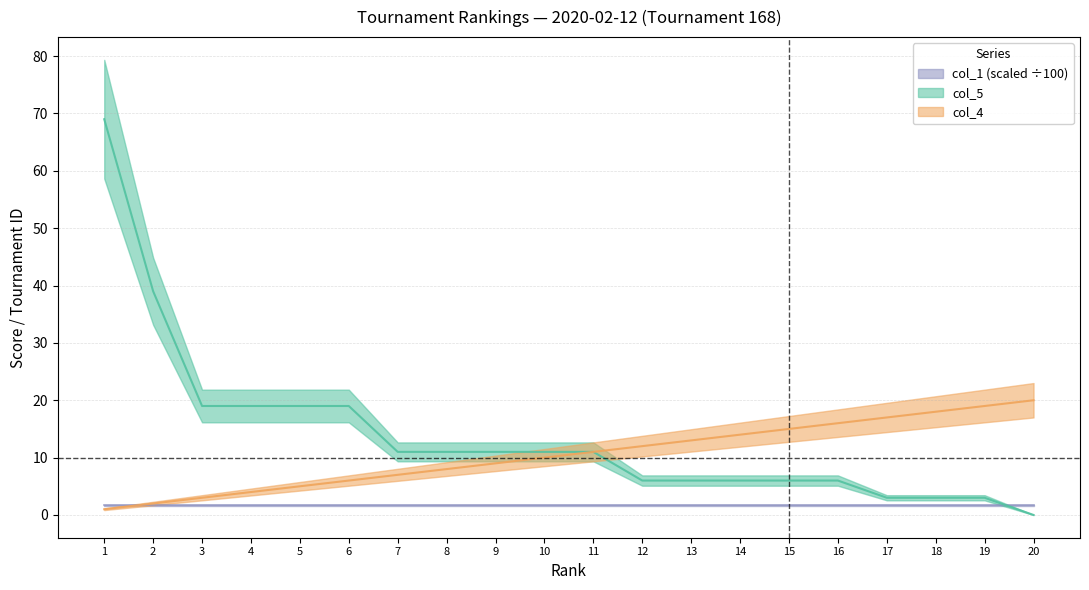

At 11, list the series in order from smallest to largest.

col_4, col_5